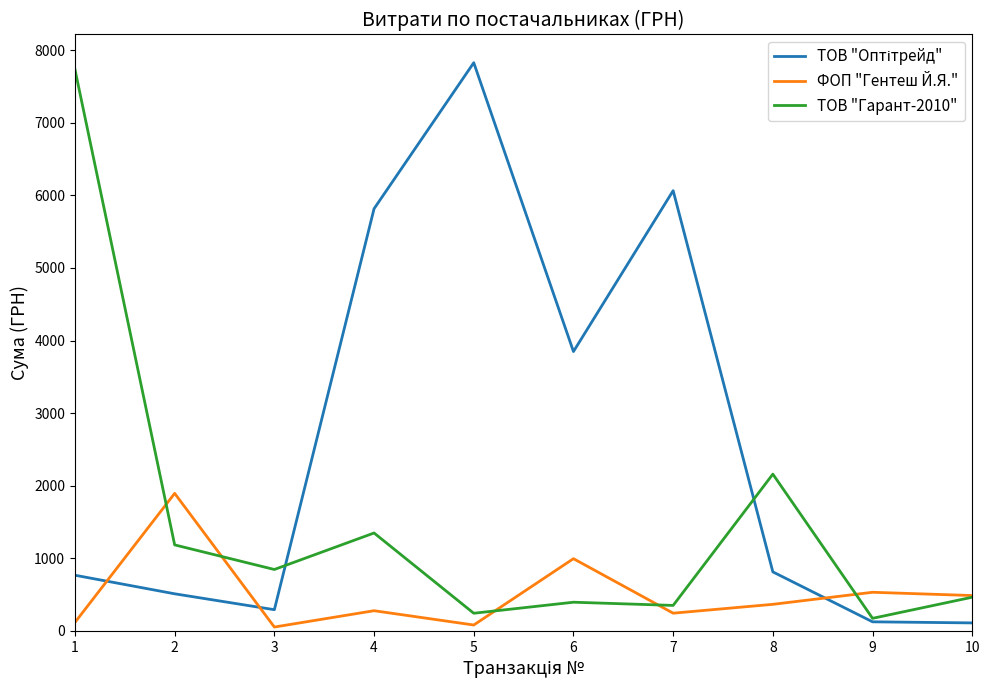

Between 4 and 7, which series saw the biggest shift?

ТОВ "Гарант-2010"